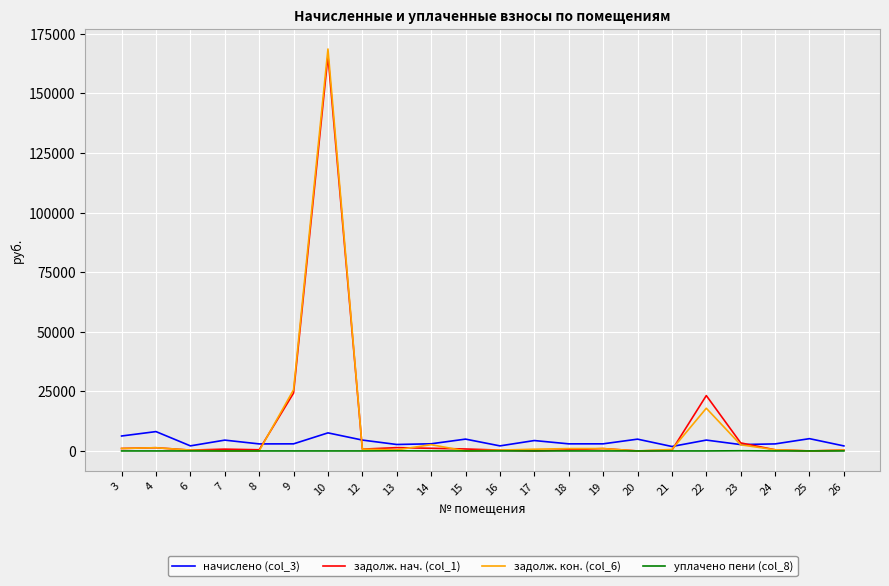

What is the sum of the начислено (col_3) values at 6 and 17?

6497.1